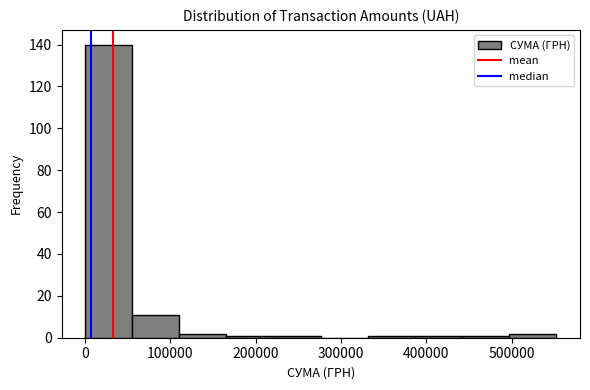

Reading left to right, list every bar in this chart as the range it spans on the x-axis followed by its height. Neither the bar edges nor the heights are printed on the chart, so give them approximately, as read against the axes.

0 to 60000: 140
60000 to 110000: 12
110000 to 170000: 2
170000 to 220000: under 2
220000 to 280000: under 2
280000 to 330000: 0
330000 to 390000: under 2
390000 to 440000: under 2
440000 to 500000: under 2
500000 to 550000: 2